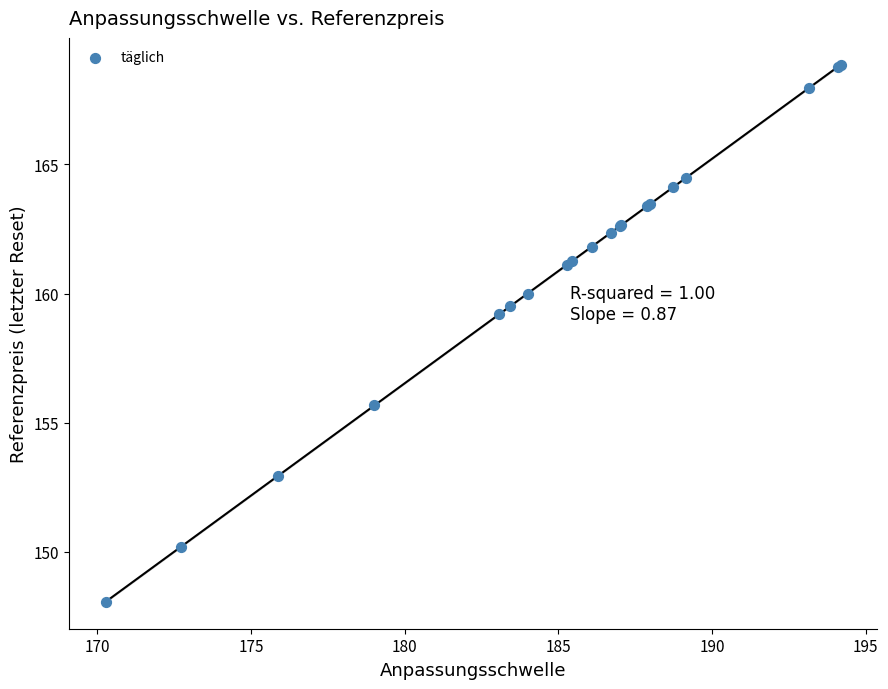

What Y value in the scatter plot is closest to 158?

159.2